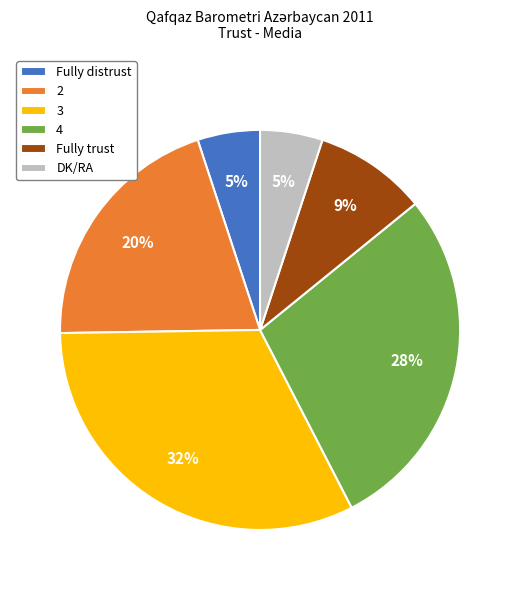

The DK/RA slice represents 5% of the pie. True or false?

True